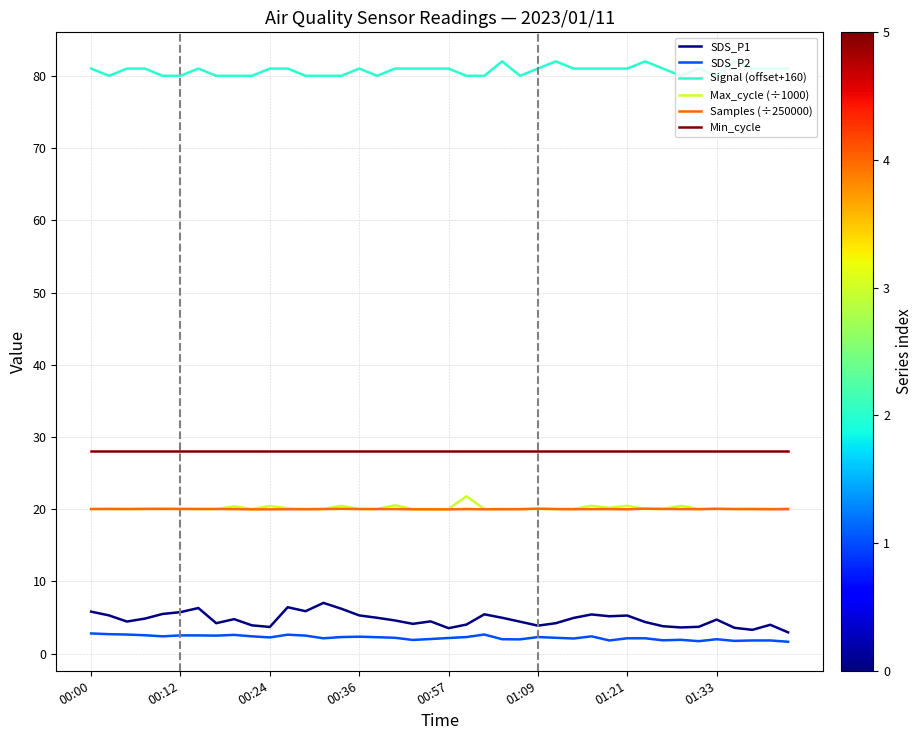

True or false: SDS_P1 and Signal (offset+160) intersect in this chart.

False